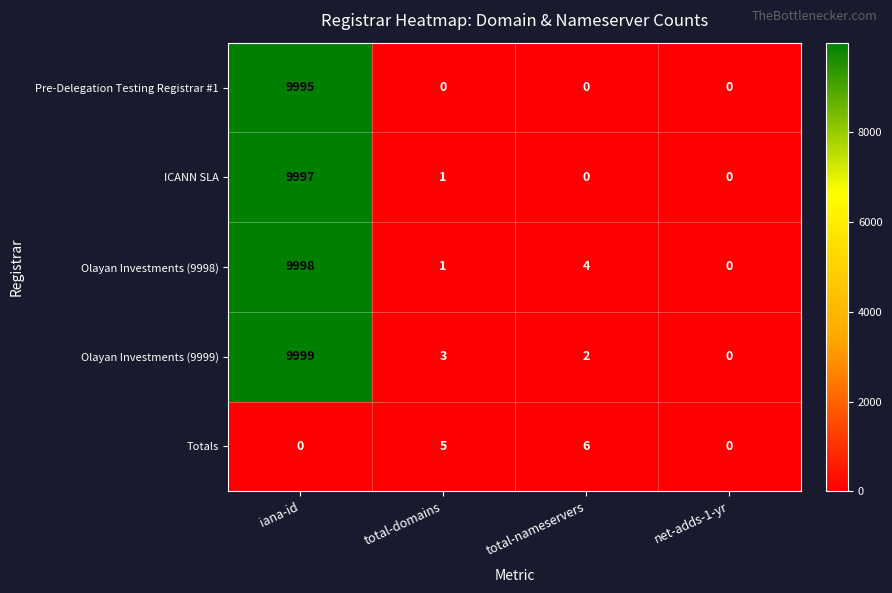

The Olayan Investments (9999) series shows 4 at total-domains. True or false?

False